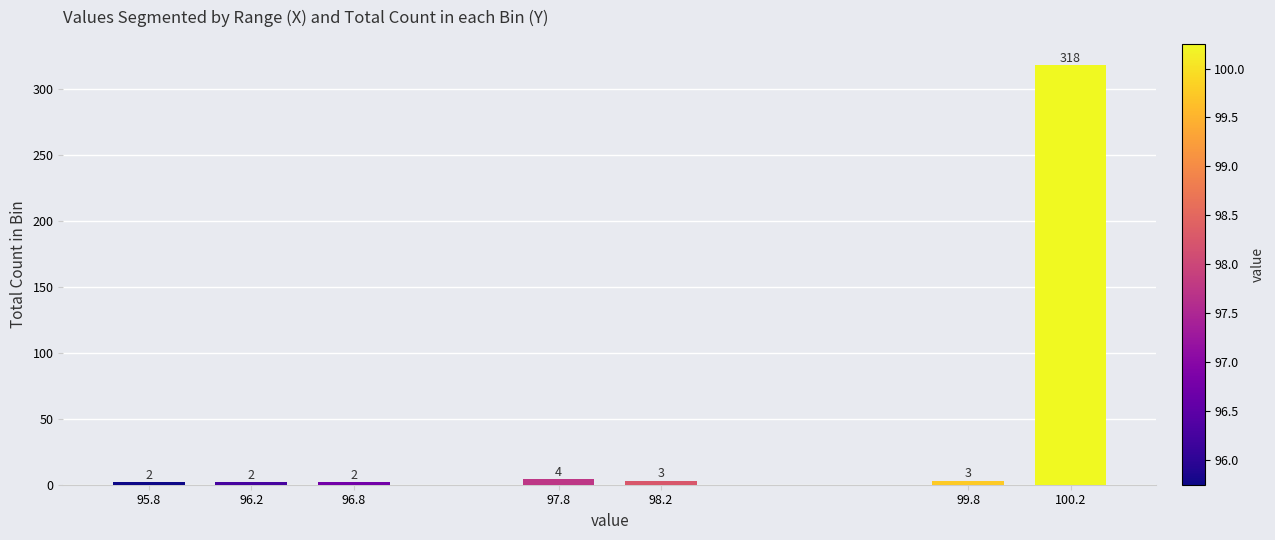

Reading right to left, what are all the values shown in this chart?

318	3	3	4	2	2	2